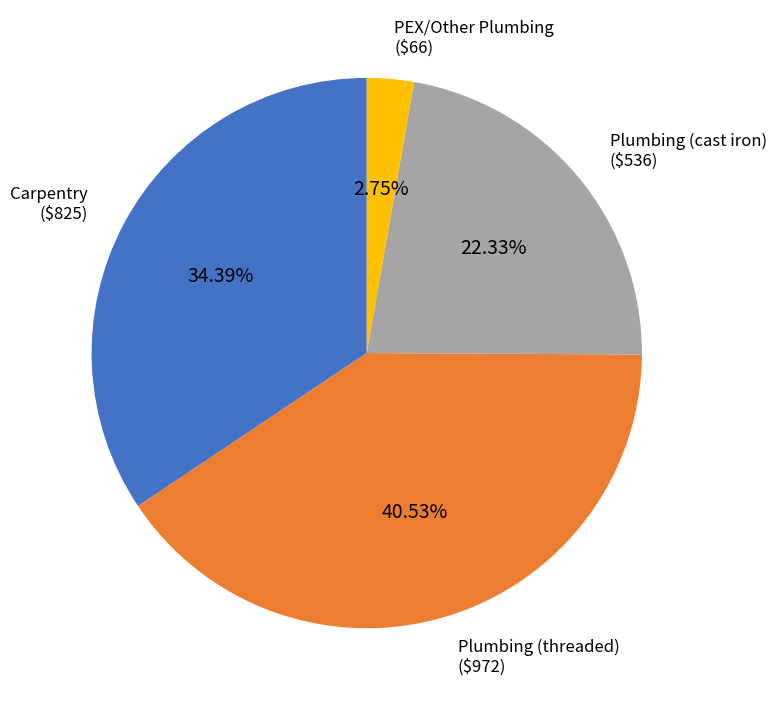

Is there a majority slice in this chart?

No